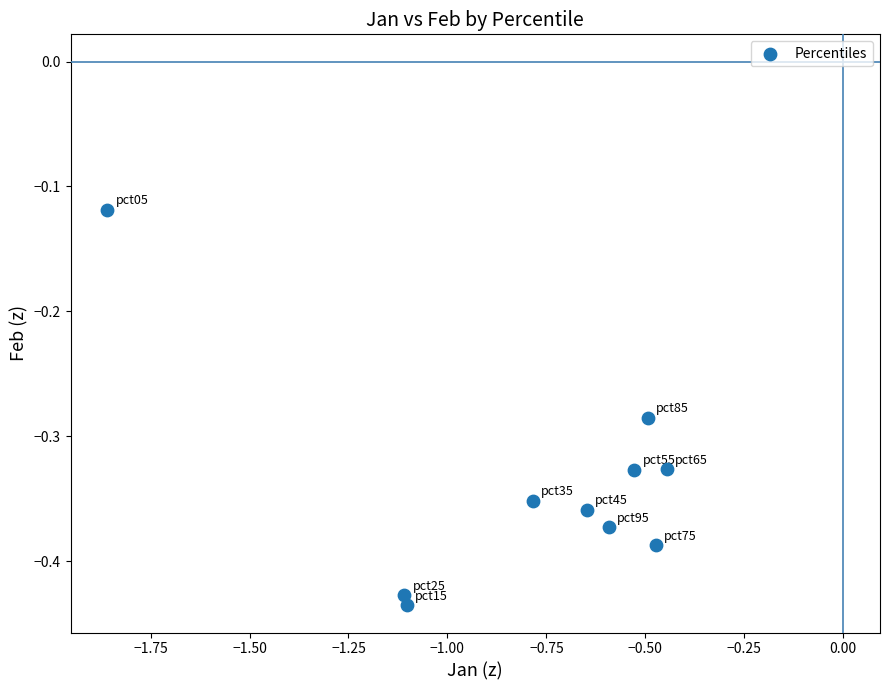

What is the range of X values (max minus min)?

1.4